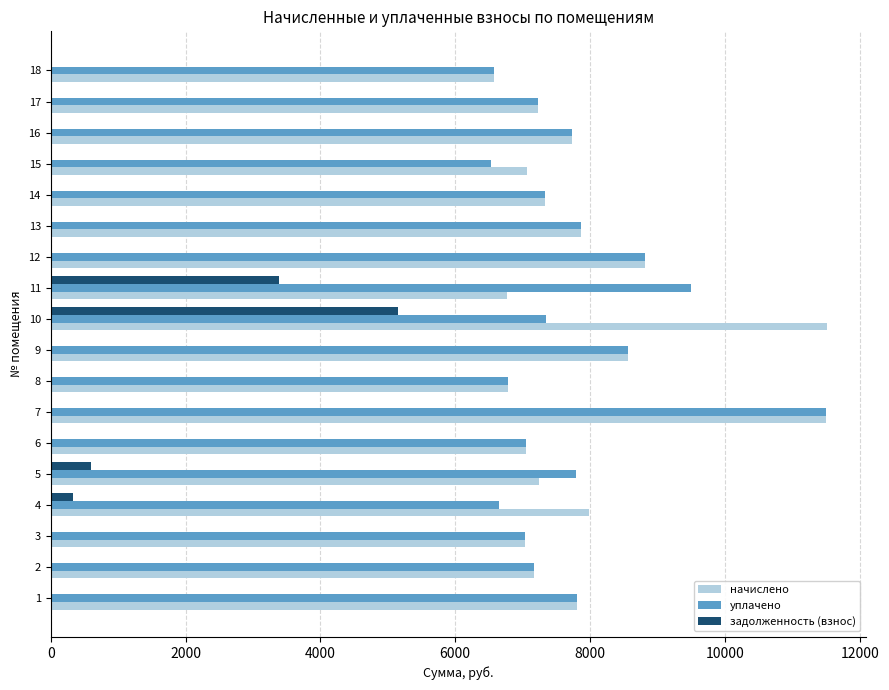

Which series changed the most between 4 and 7?

уплачено